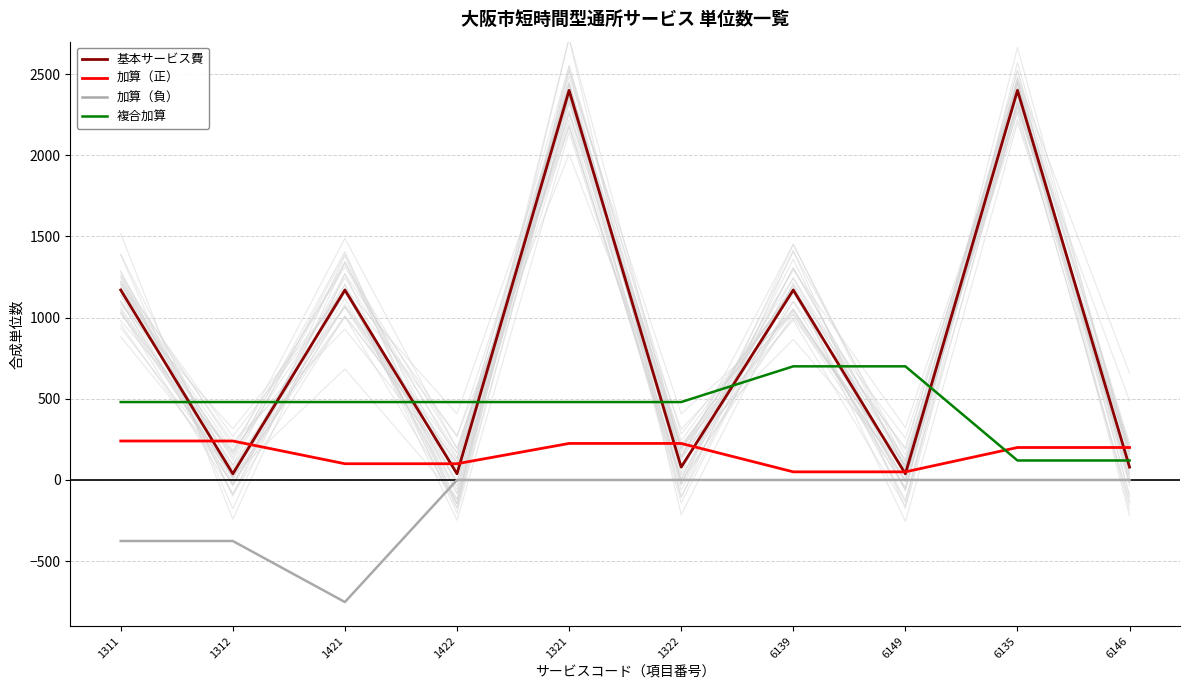

Which category has the lowest value in the 加算（正） series?

6139